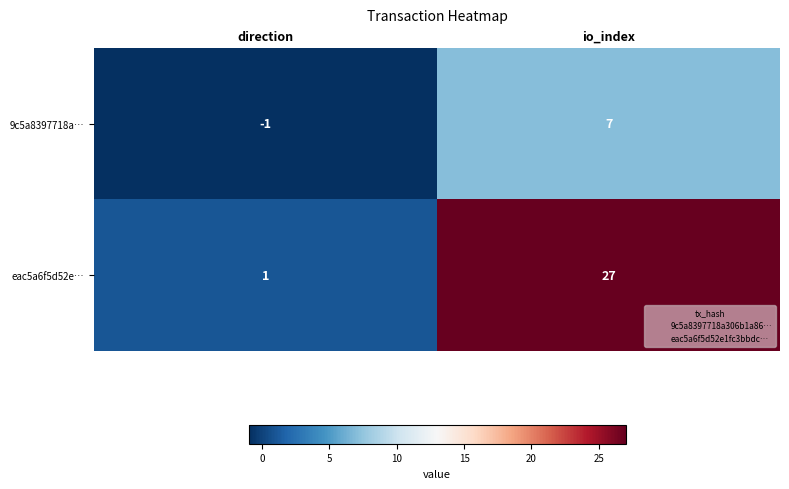

At which category is the sum across all series the highest?

io_index